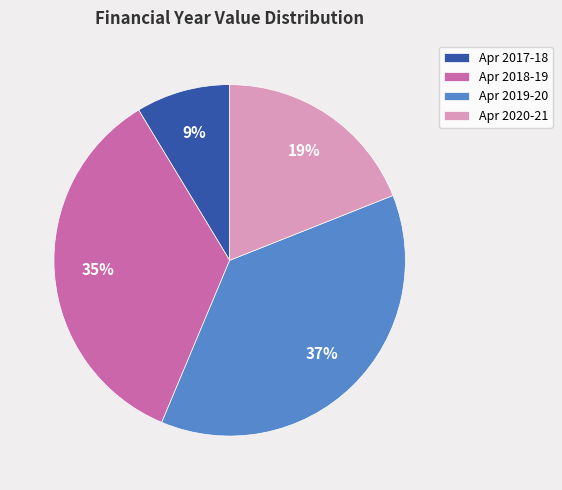

Does any single category account for the majority?

No